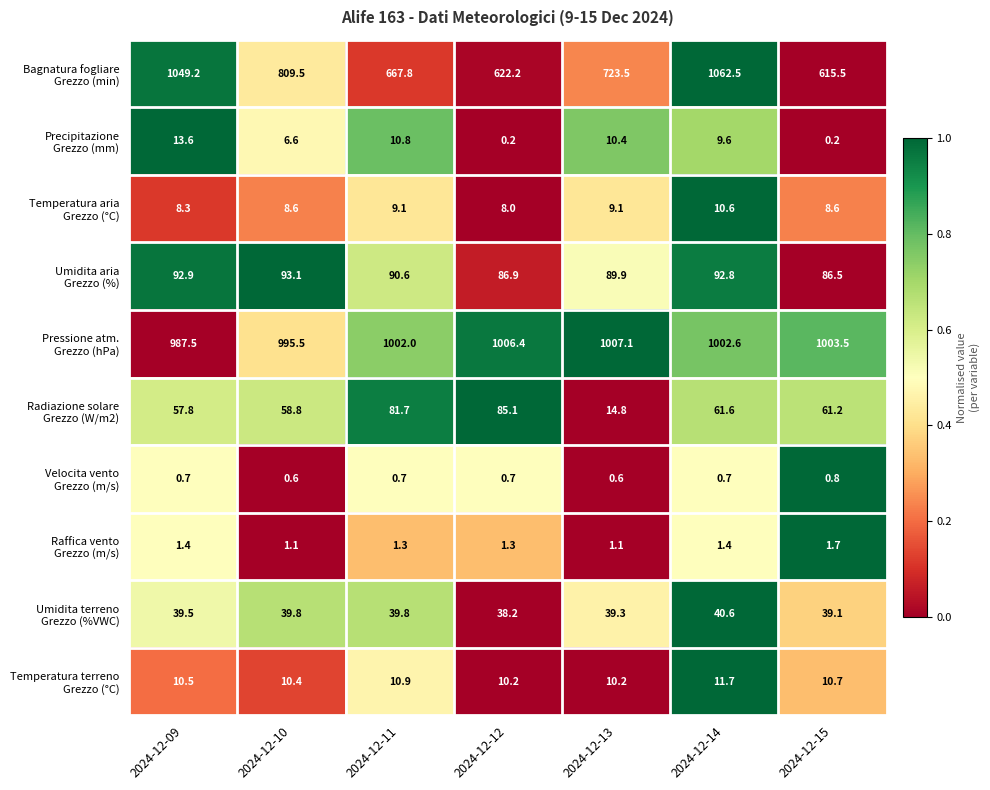

What is the total value across all series at 2024-12-09?

2261.4